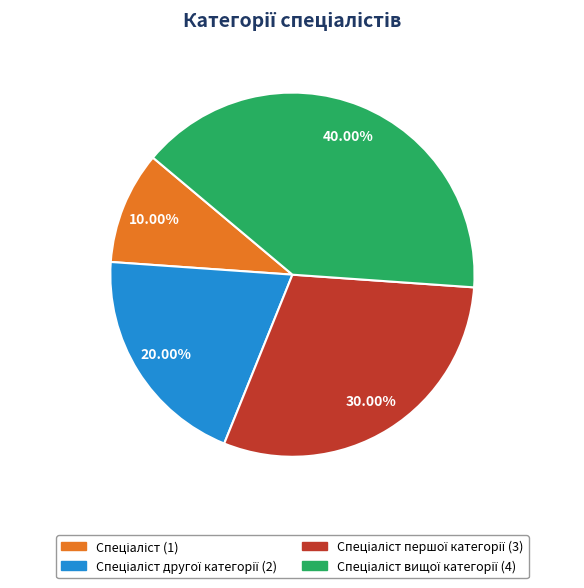

How many segments does this pie chart have?

4